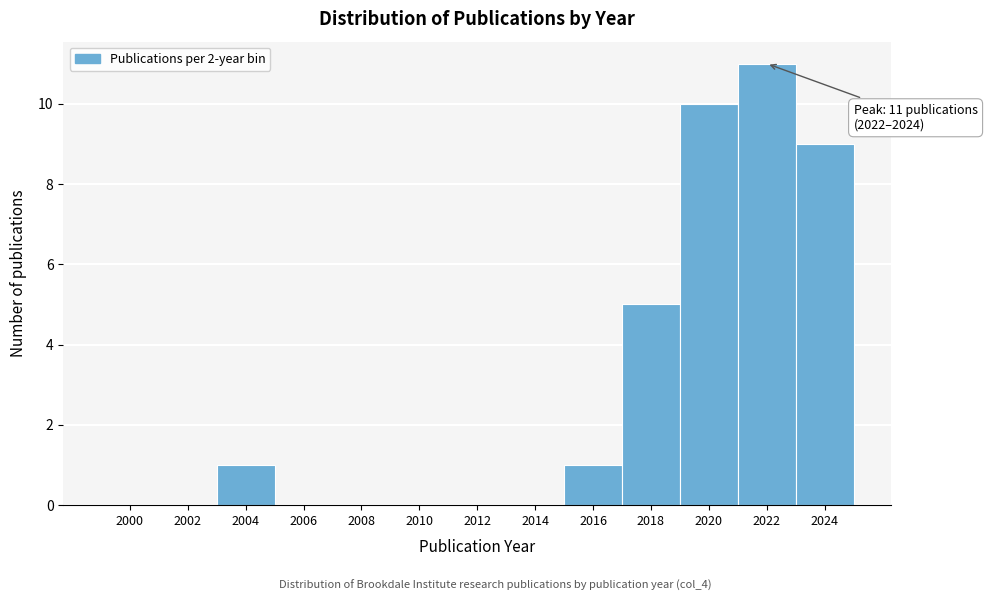

Reading right to left, what are all the values shown in this chart?

2024=9	2022=11	2020=10	2018=5	2016=1	2014=0	2012=0	2010=0	2008=0	2006=0	2004=1	2002=0	2000=0